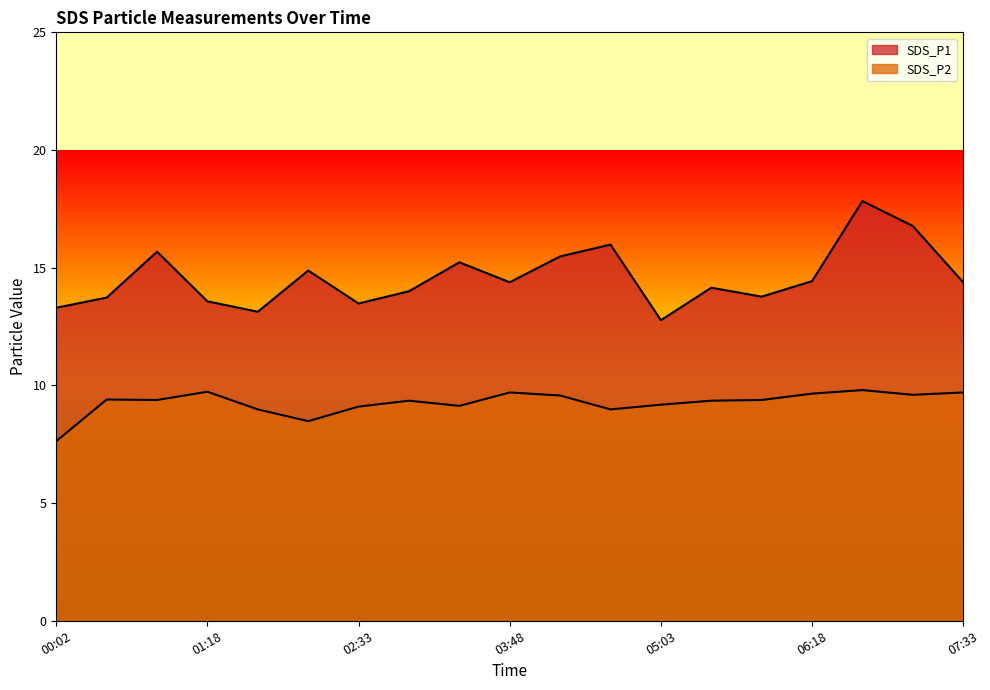

What is the value of the SDS_P2 point at the 6th from the left?

8.5